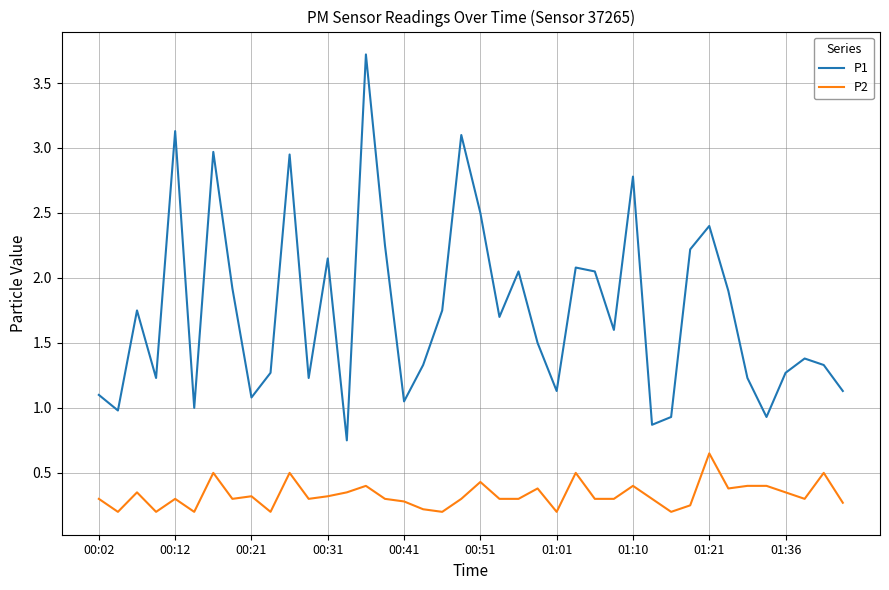

What is the greatest value displayed?

3.7